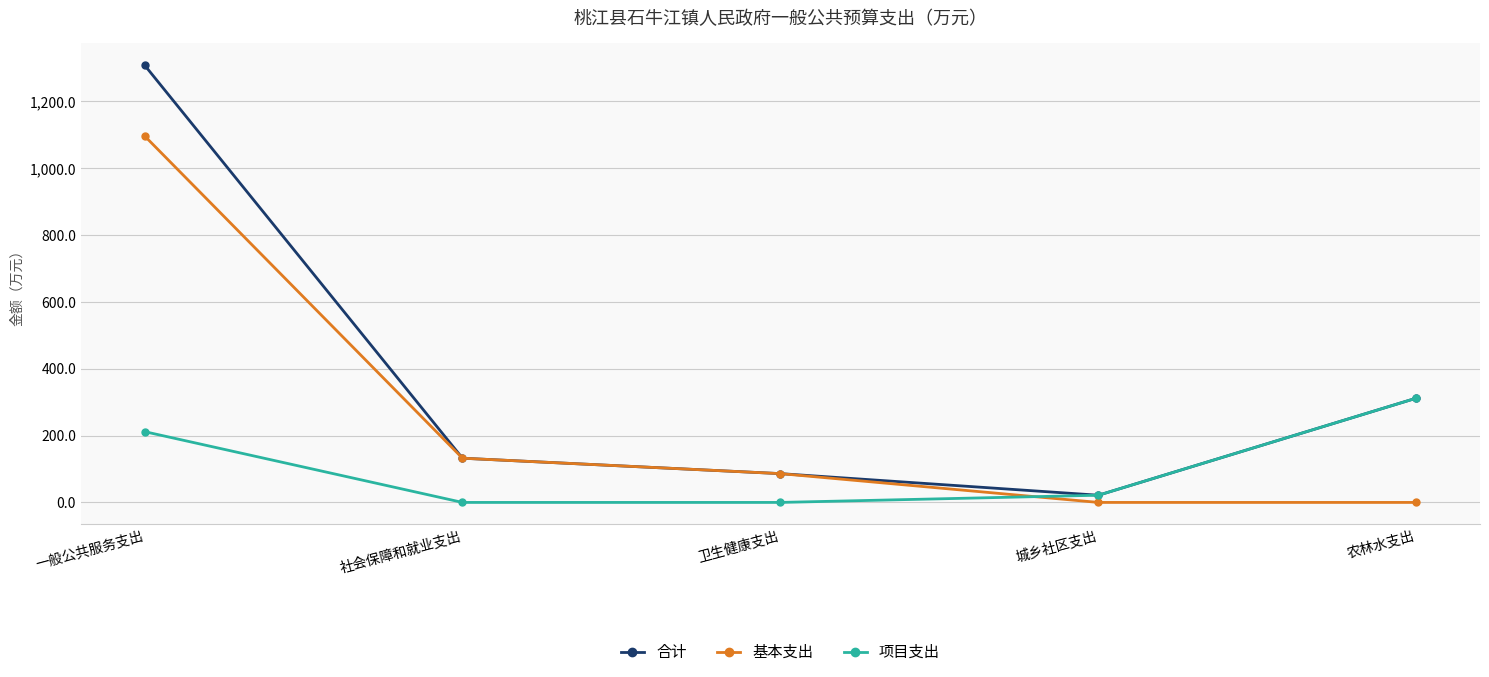

At how many categories does at least one series exceed 141?

2